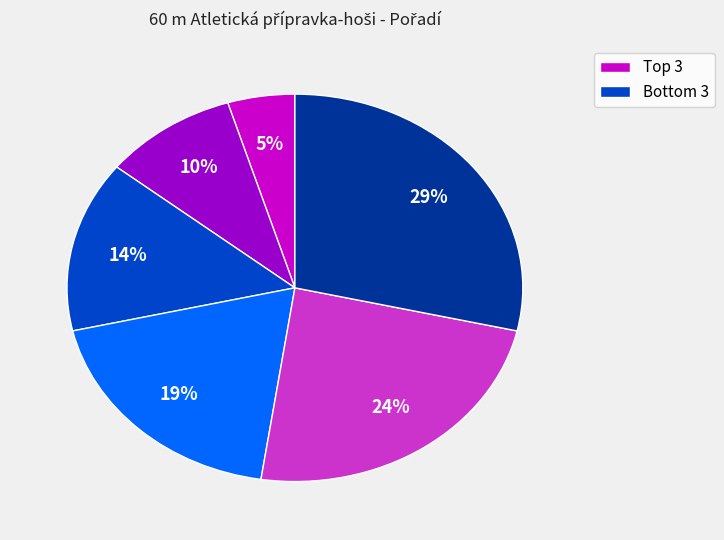

Is there any slice that represents more than half of the pie?

No